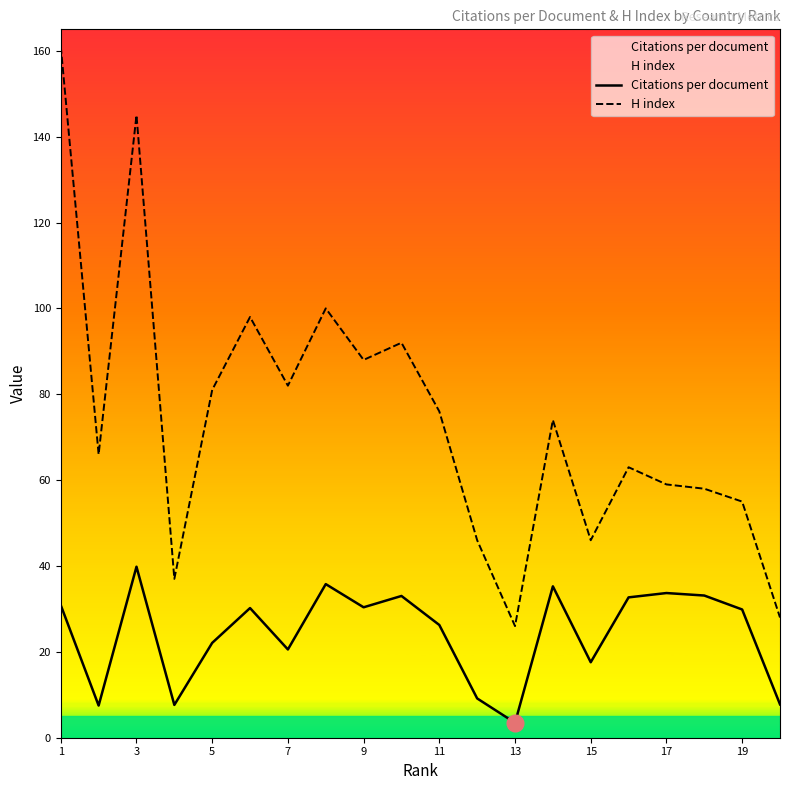

Rank the series by their average value, from highest to lowest.

H index, Citations per document